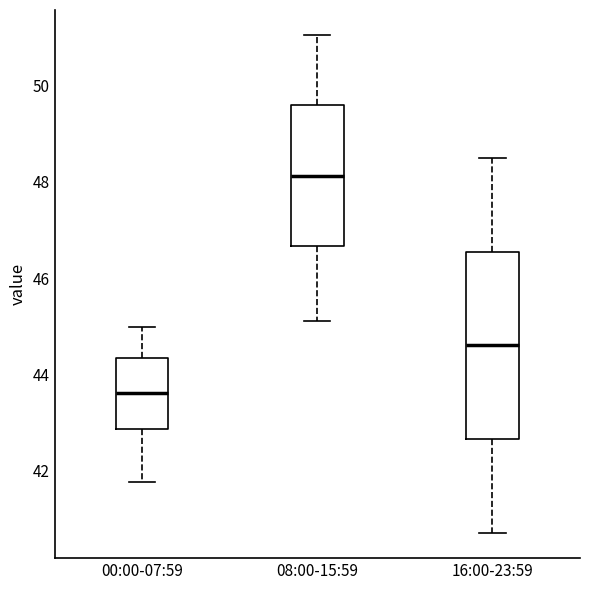

Where does the lower whisker of the box for 16:00-23:59 end on the y-axis? The values are not printed on the chart, so give them approximately, as read against the axis.

40.8